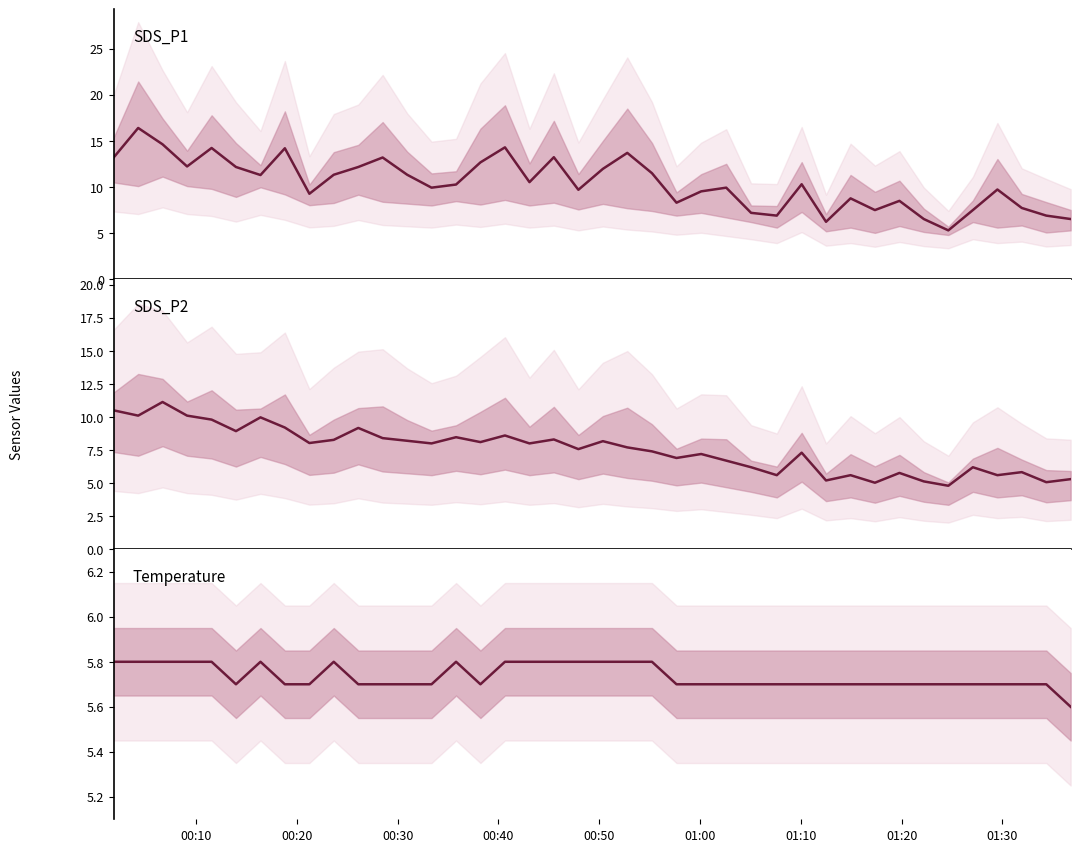

What is the minimum value for Temp?

5.6